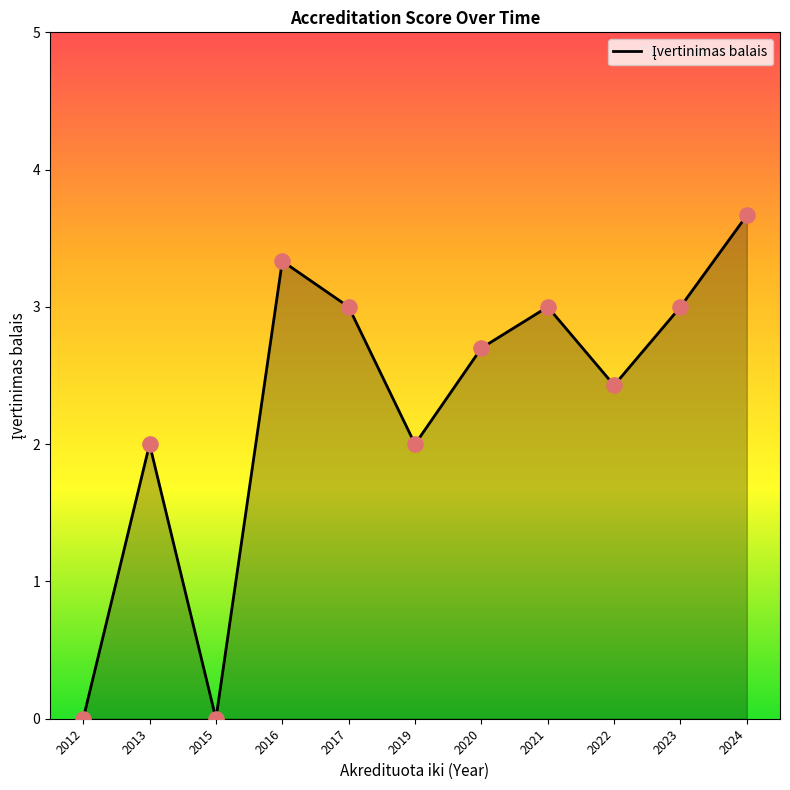

What is the change in value from 2016 to 2022?

-0.9